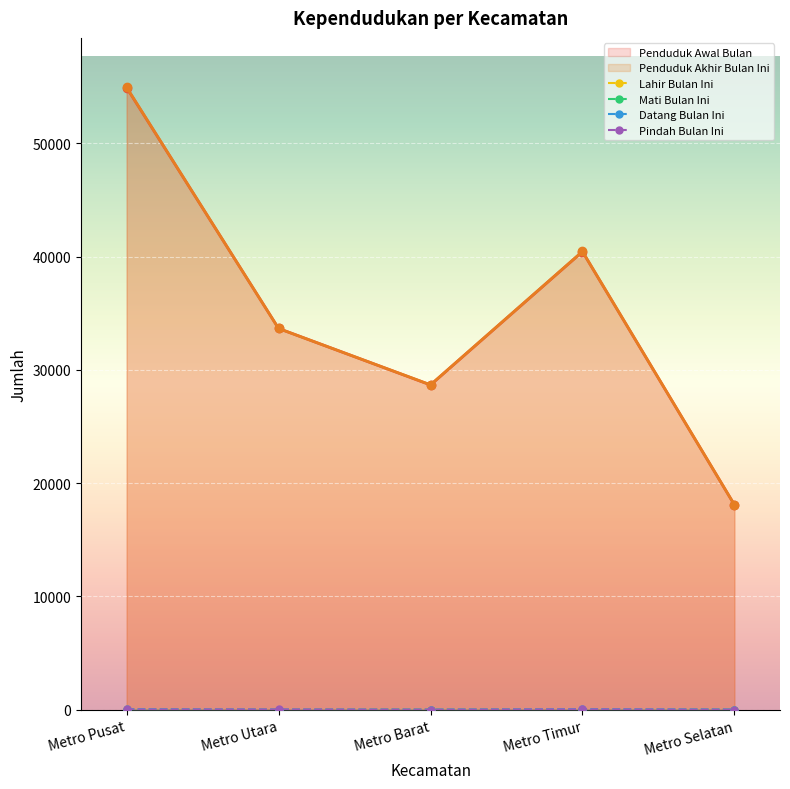

What is the label of the 5th point from the left?

Metro Selatan